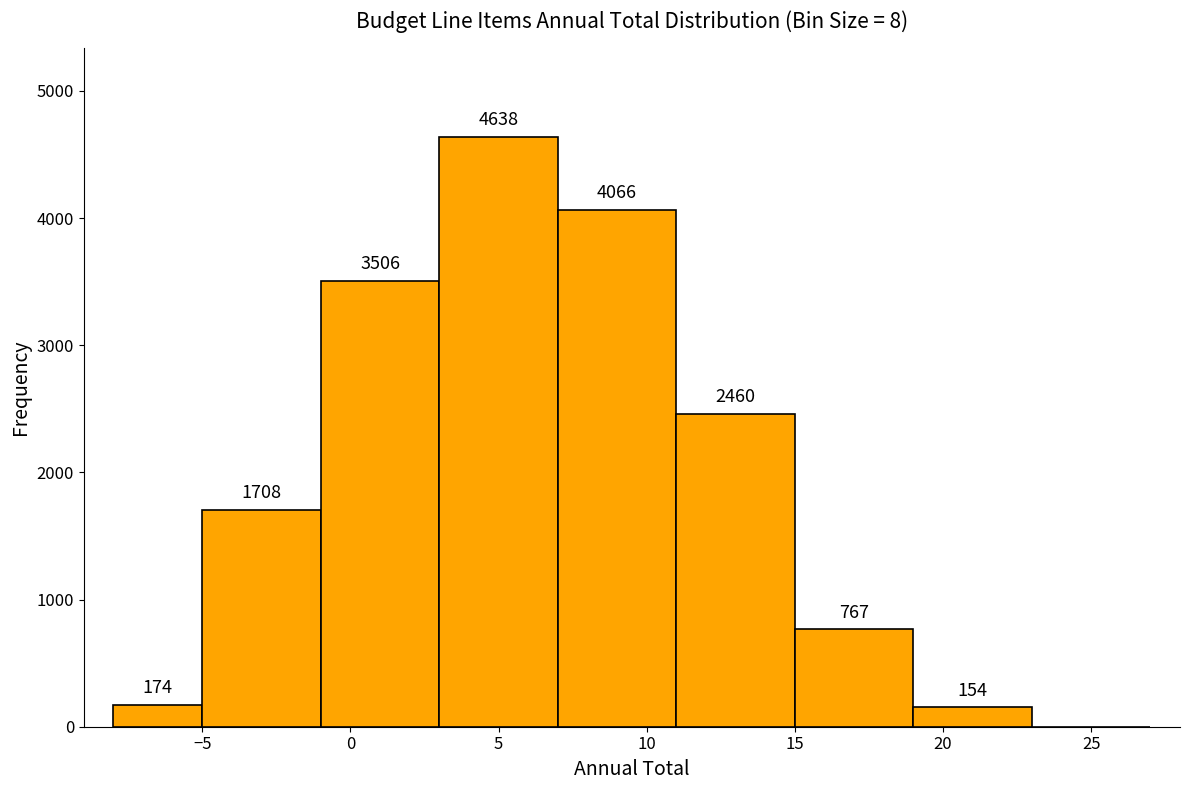

Over which range of the x-axis is the bar tallest?

3 to 7